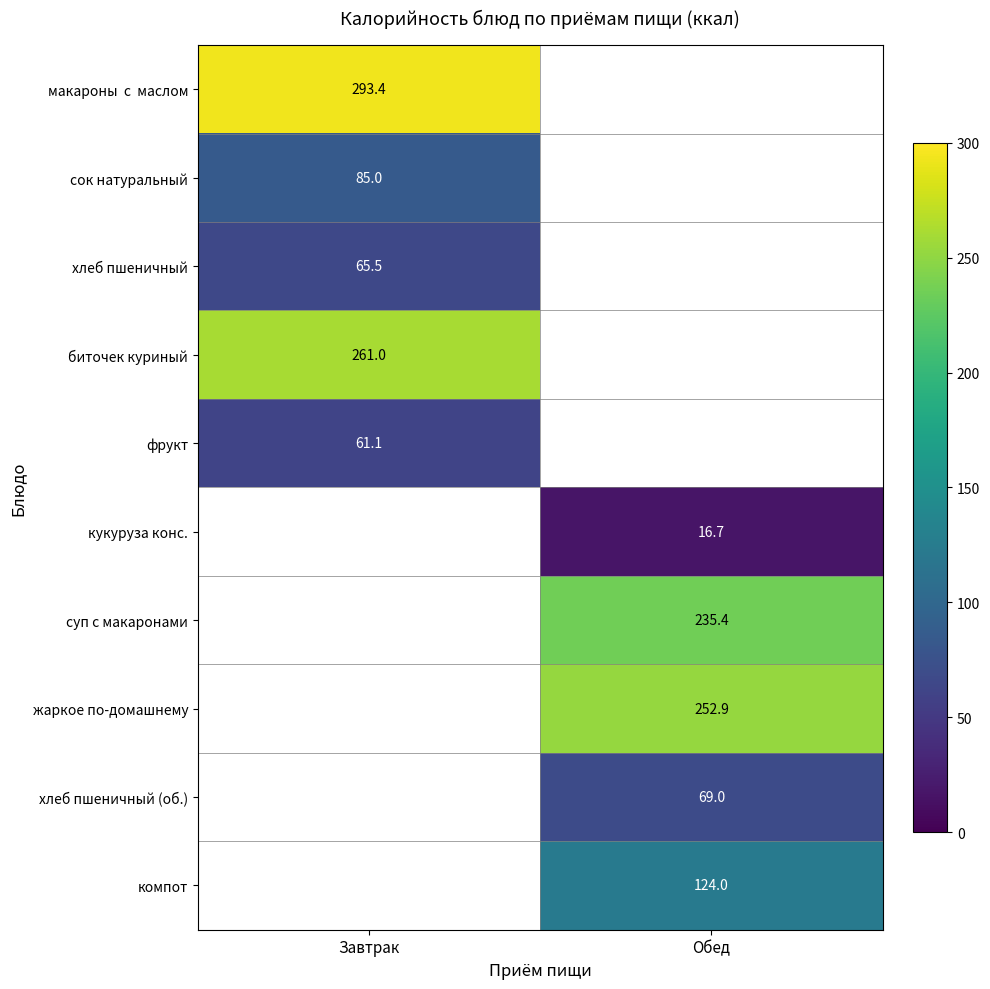

True or false: биточек куриный has a value of 384.4 at Завтрак.

False